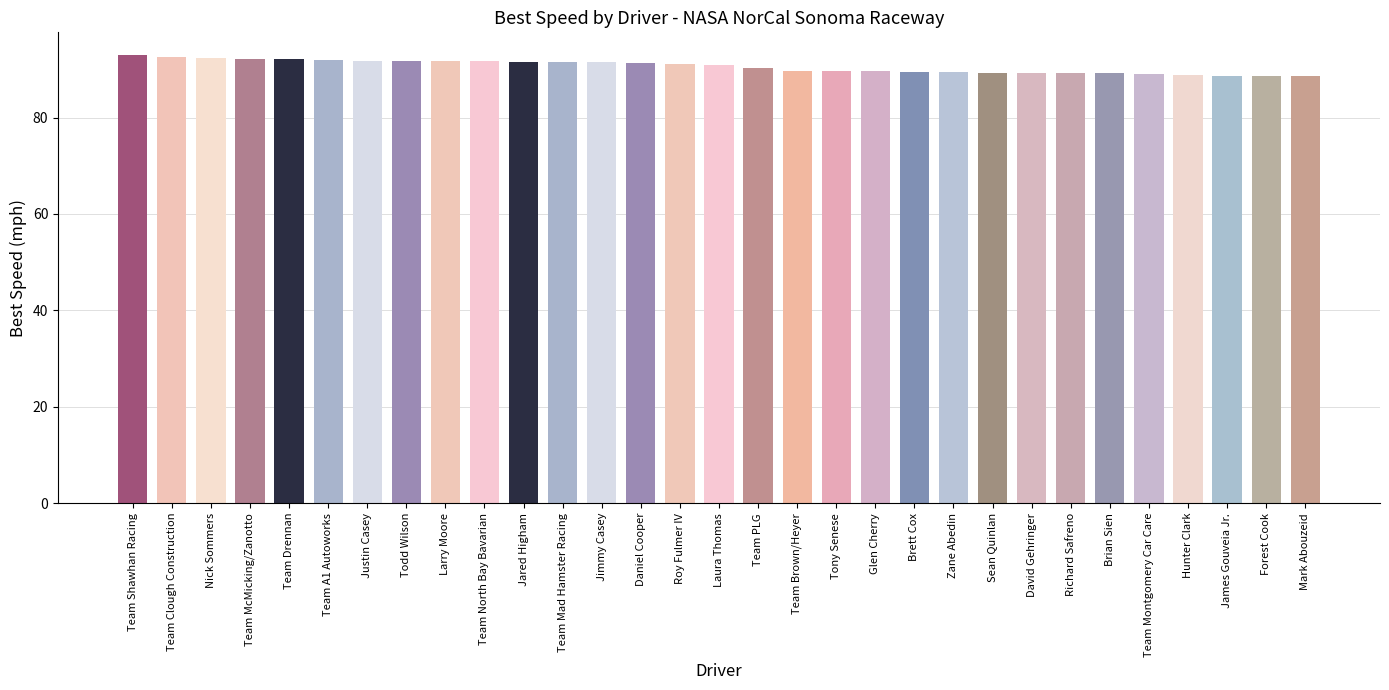

What is the label of the 28th bar from the right?

Team McMicking/Zanotto